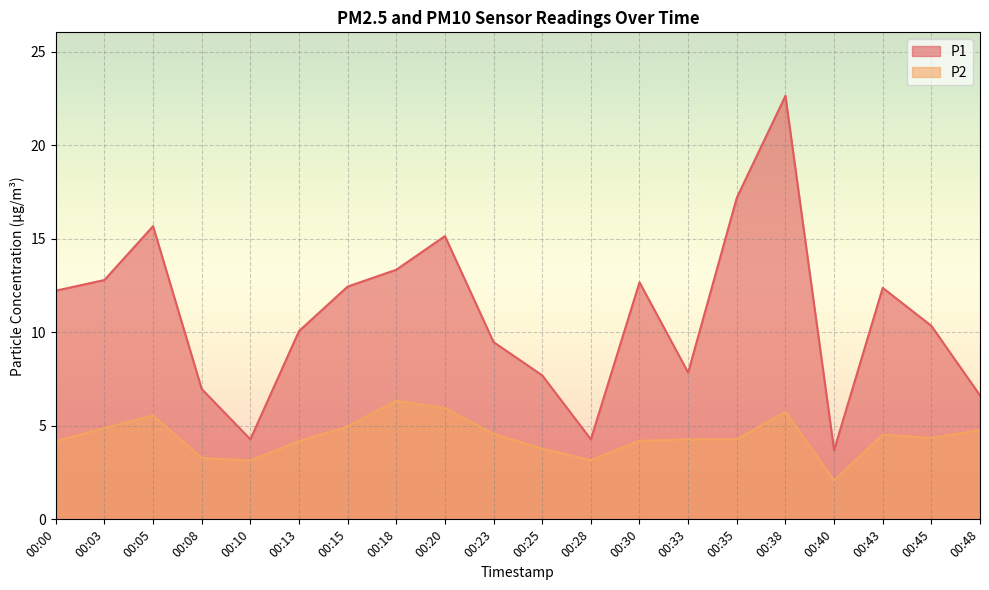

Is it true that P1 equals 5.8 at 00:28?

False